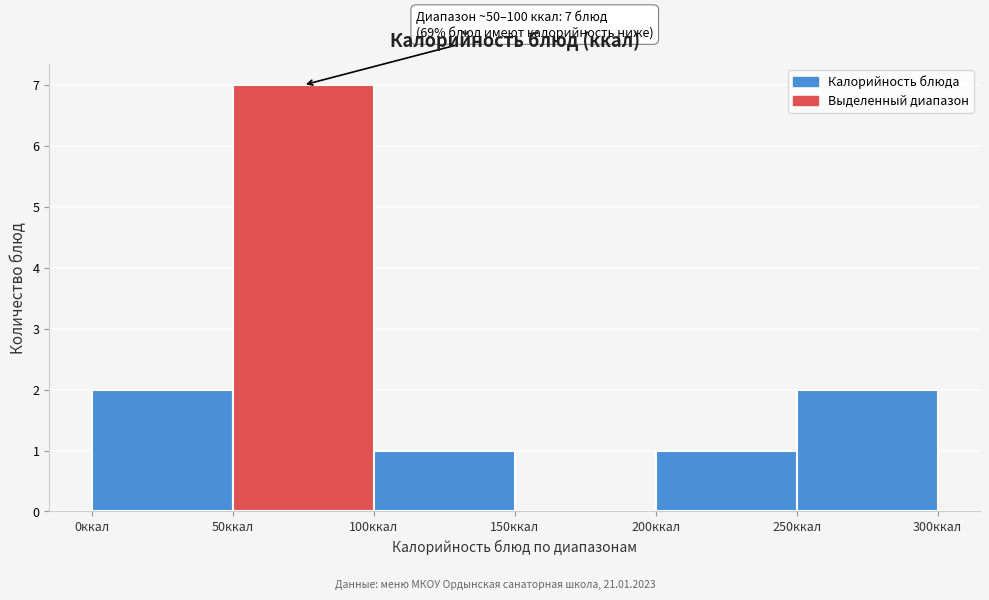

Which range on the x-axis has the tallest bar?

50 to 100